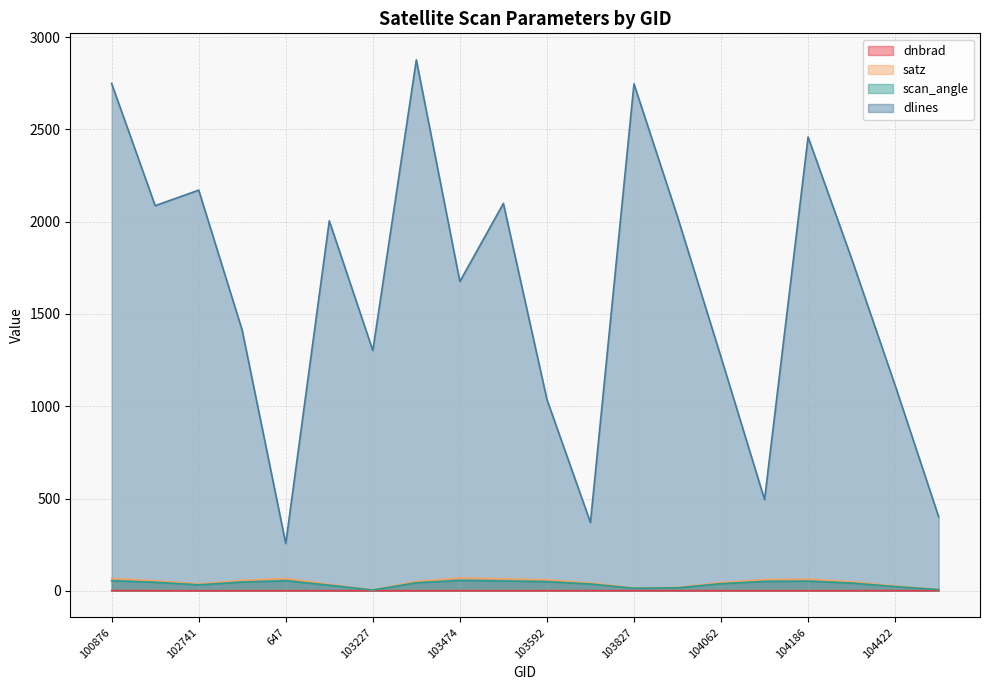

Which has a higher value, 647 or 103583?

647